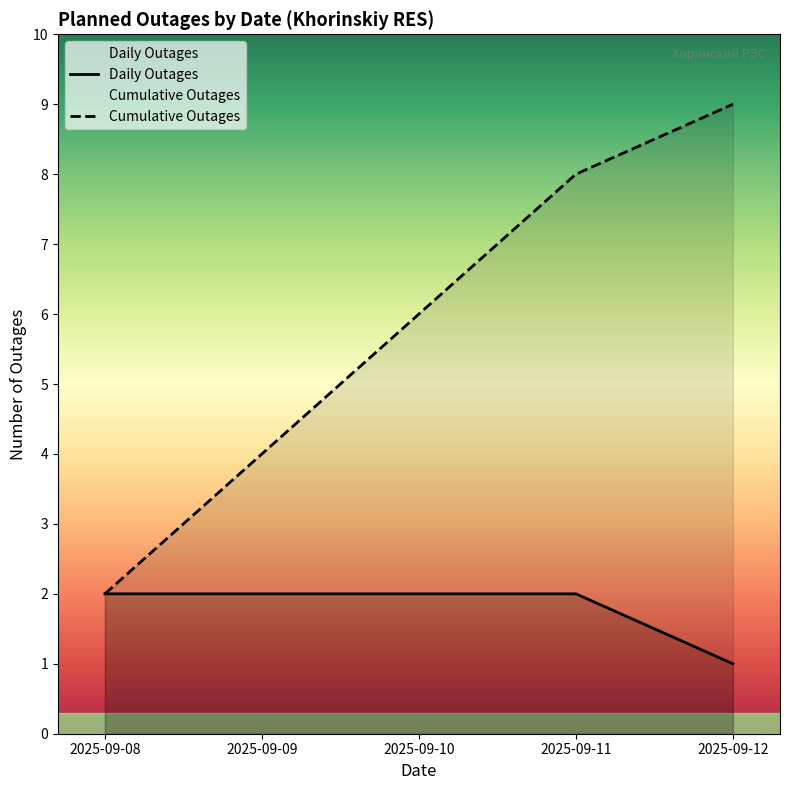

At which category is the sum across all series the highest?

2025-09-11